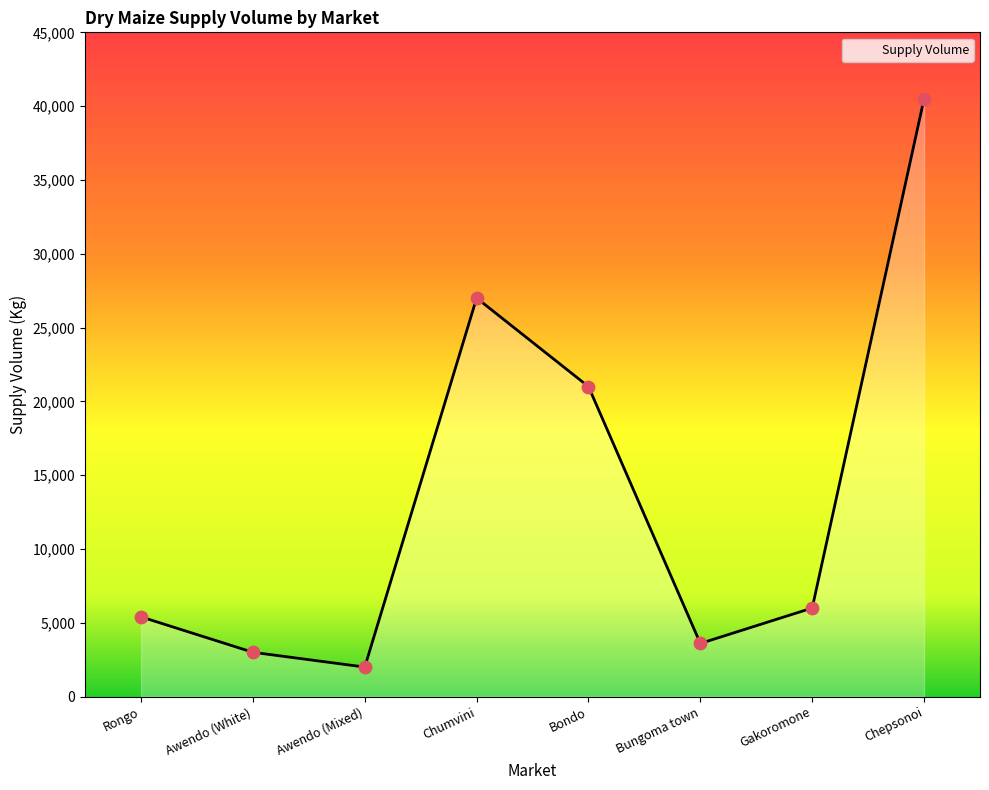

Between Chumvini and Awendo (Mixed), which is larger?

Chumvini